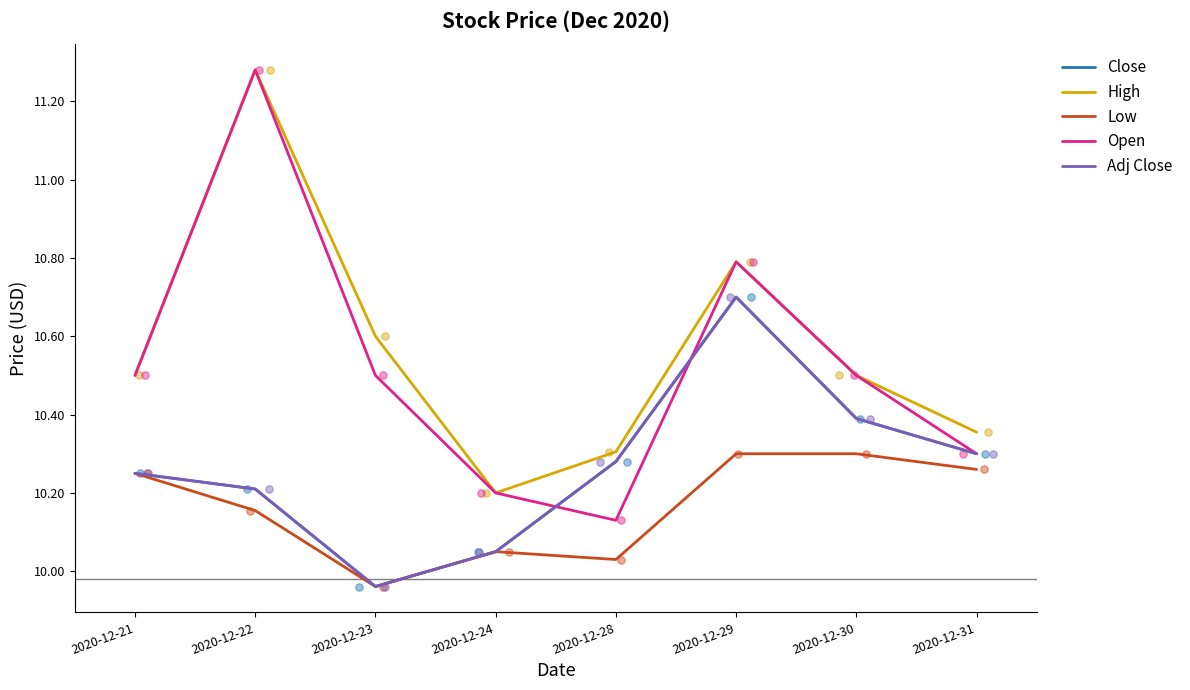

Is the value of Close at 2020-12-24 greater than the value of Open at 2020-12-30?

No